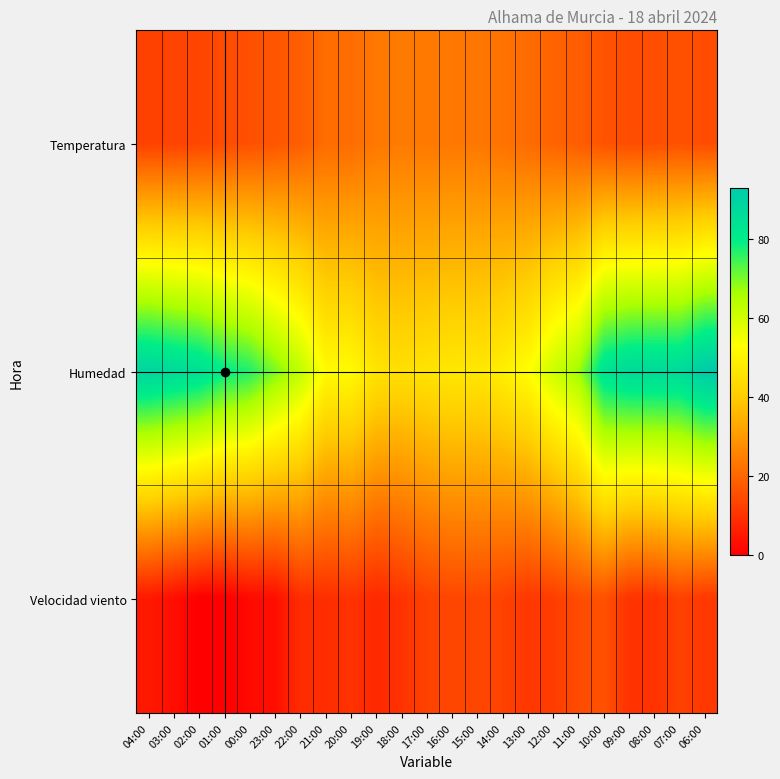

At which category is the sum across all series the highest?

06:00